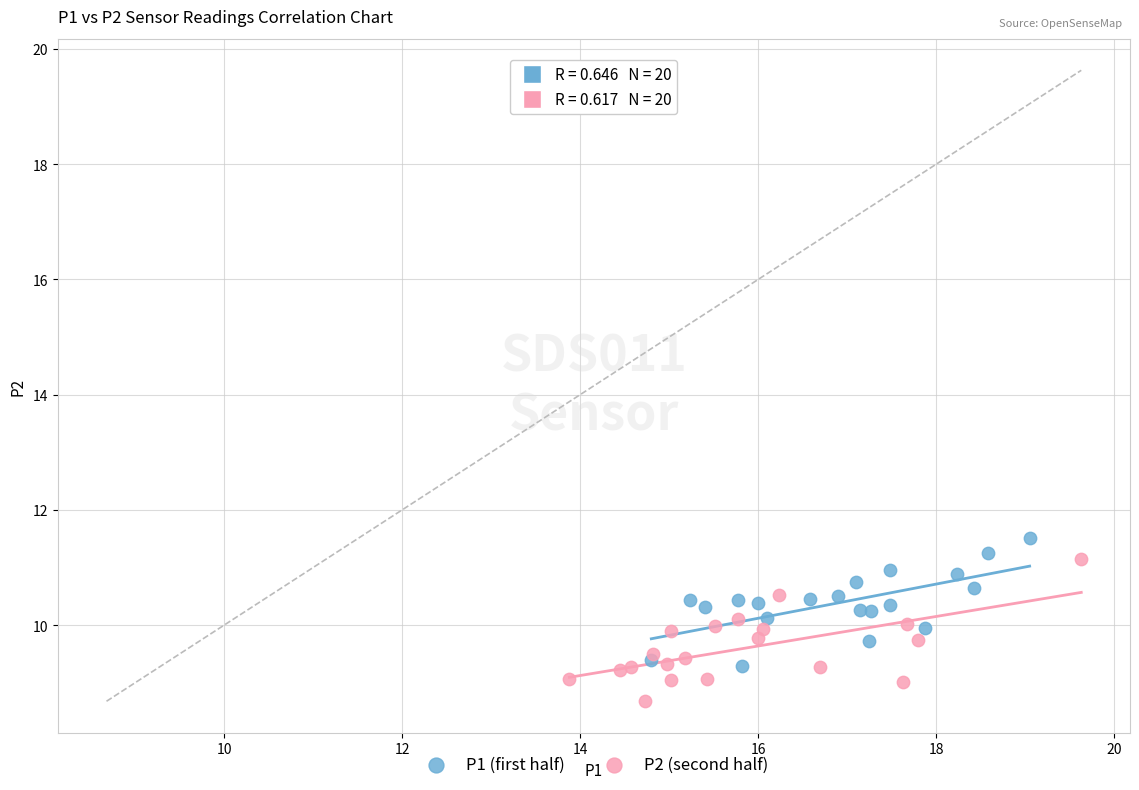

Which series contains the lowest Y value?

P2 (second half)